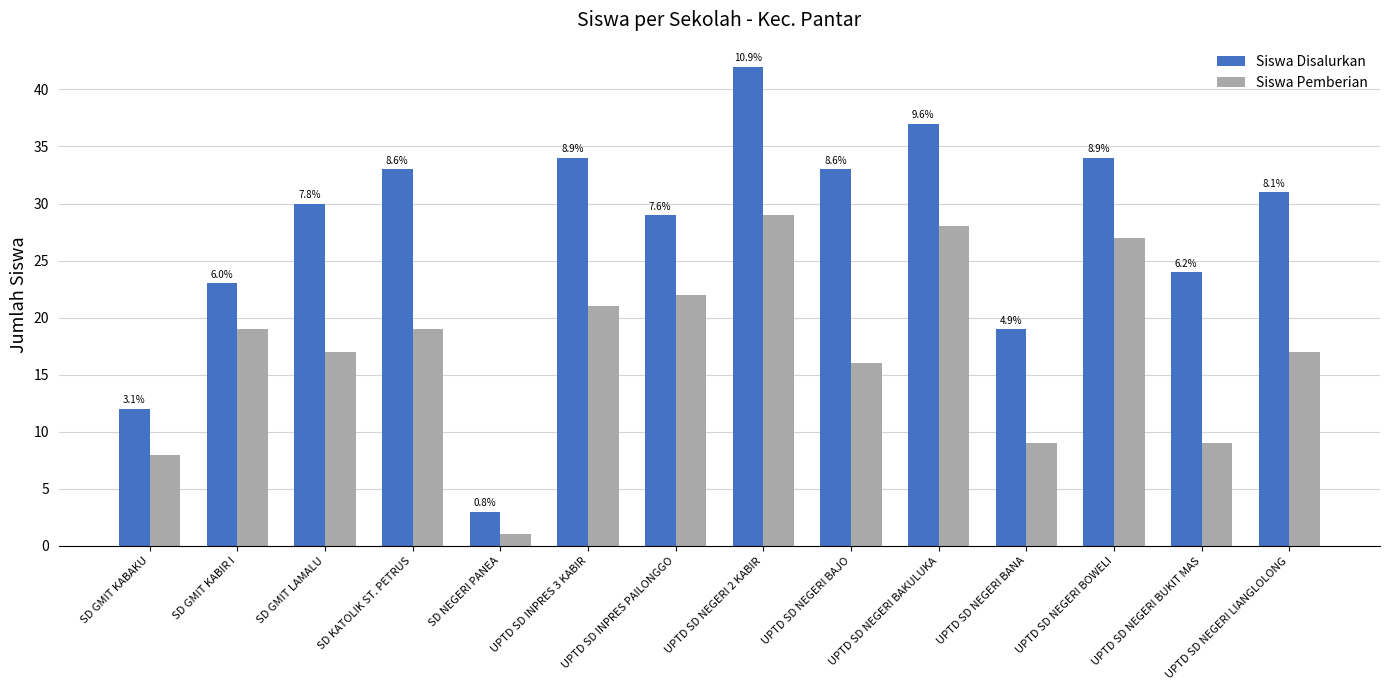

Are the bars horizontal?

No